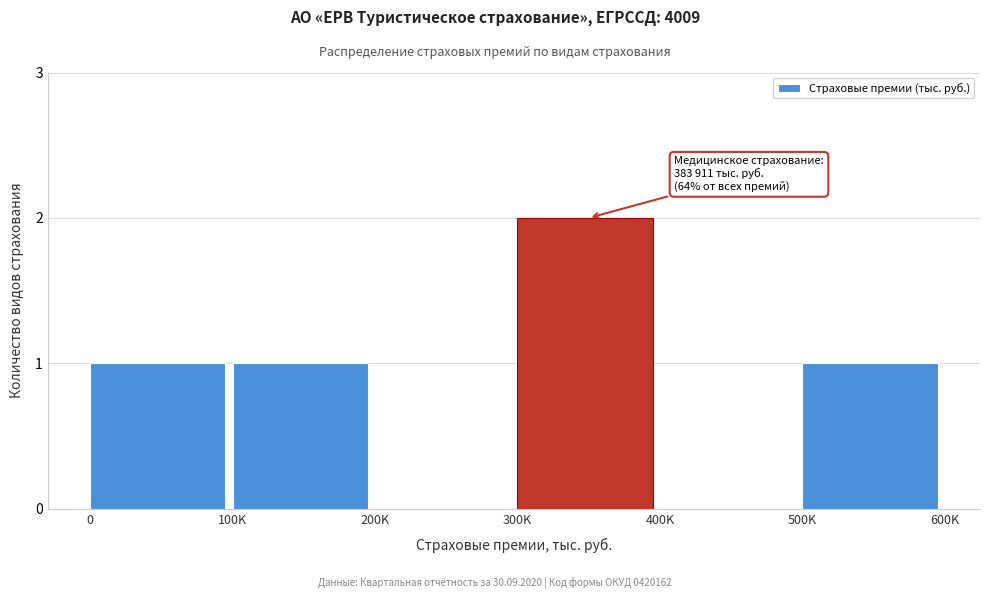

Reading left to right, transcribe all the data shown in this chart.

0=1	100K=1	200K=0	300K=2	400K=0	500K=1